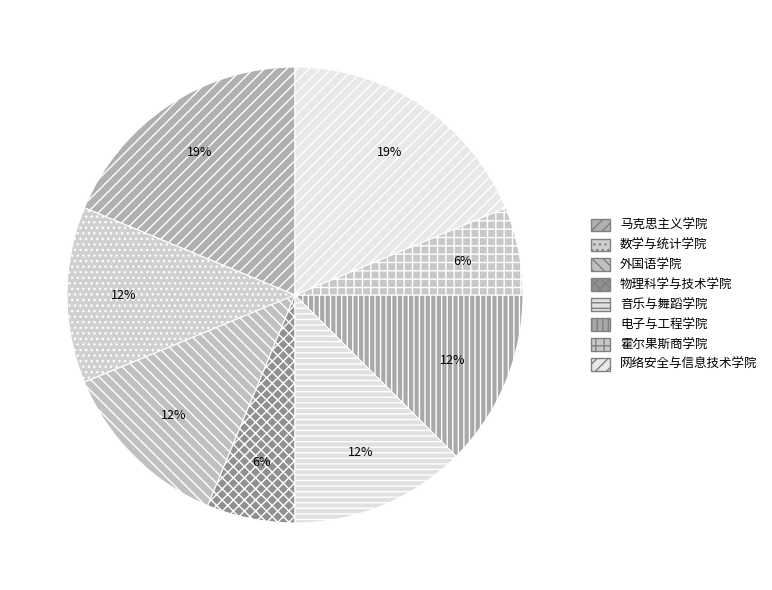

Does any single category account for the majority?

No